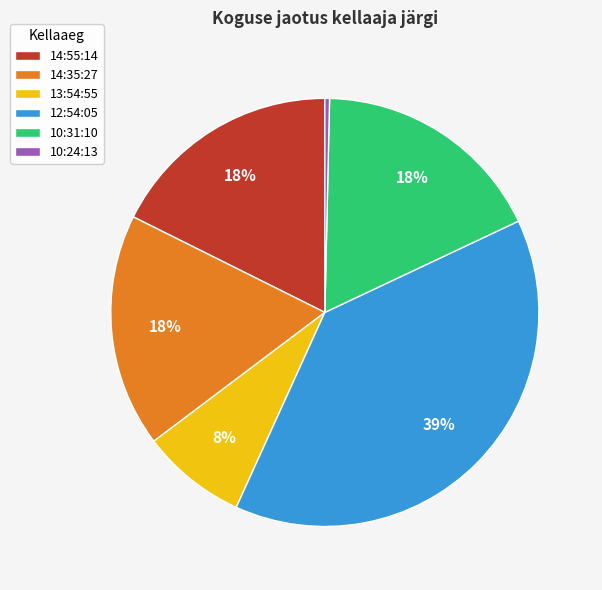

To the nearest percent, what is the combined percentage of 14:55:14 and 12:54:05?

56%